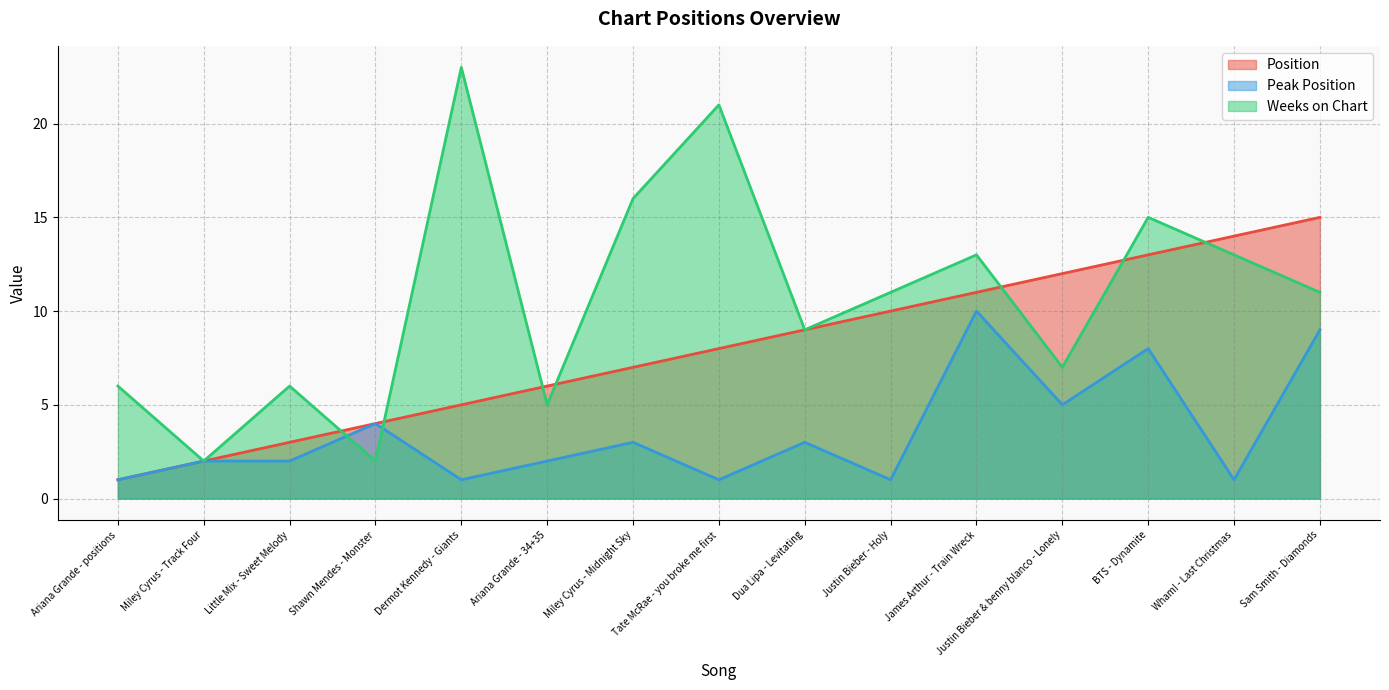

True or false: Peak Position has a value of 2 at Little Mix - Sweet Melody.

True